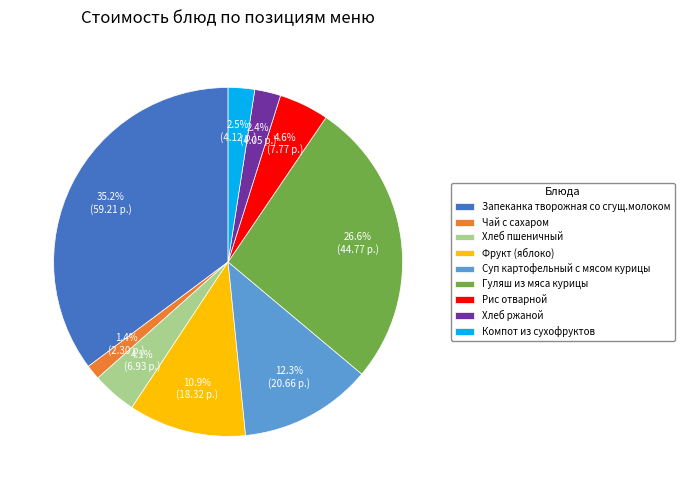

Which category has the smallest portion of the pie?

Чай с сахаром